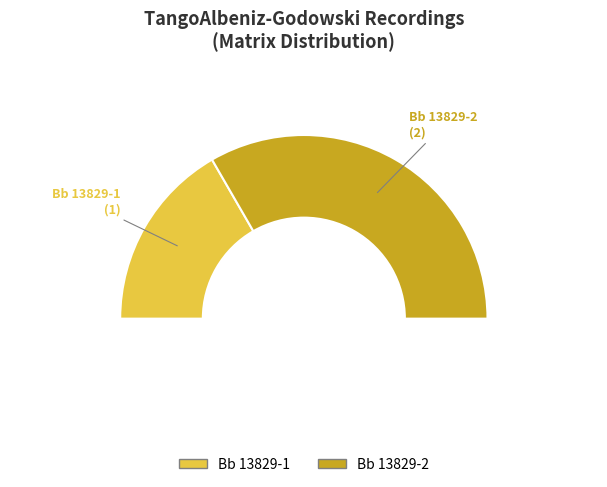

To the nearest percent, what portion does Bb 13829-1 represent?

33%